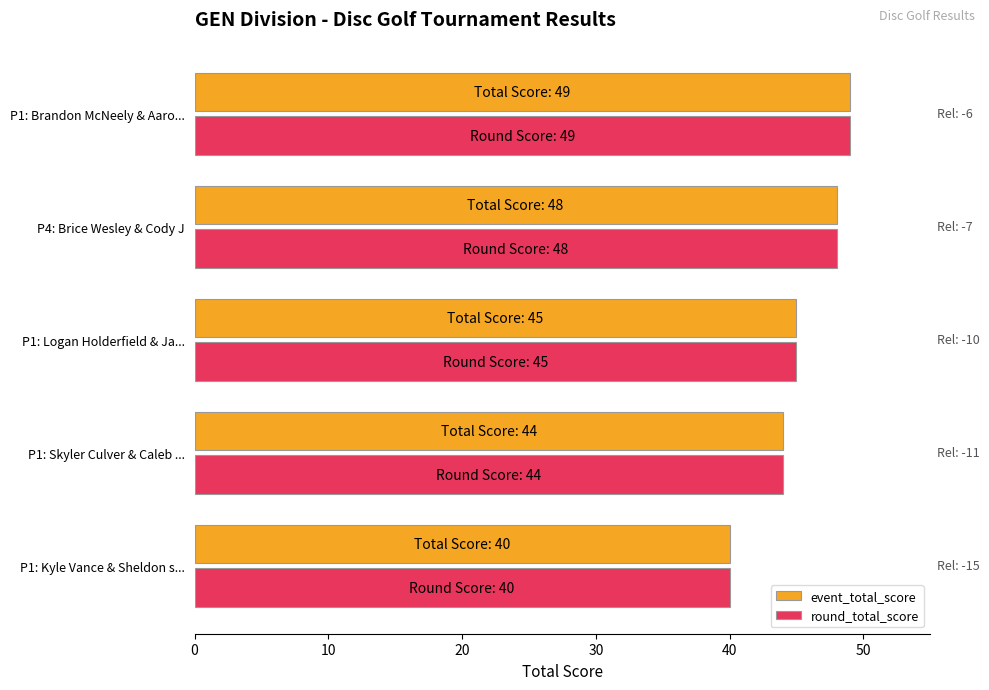

What is the lowest value of the event_total_score series?

40